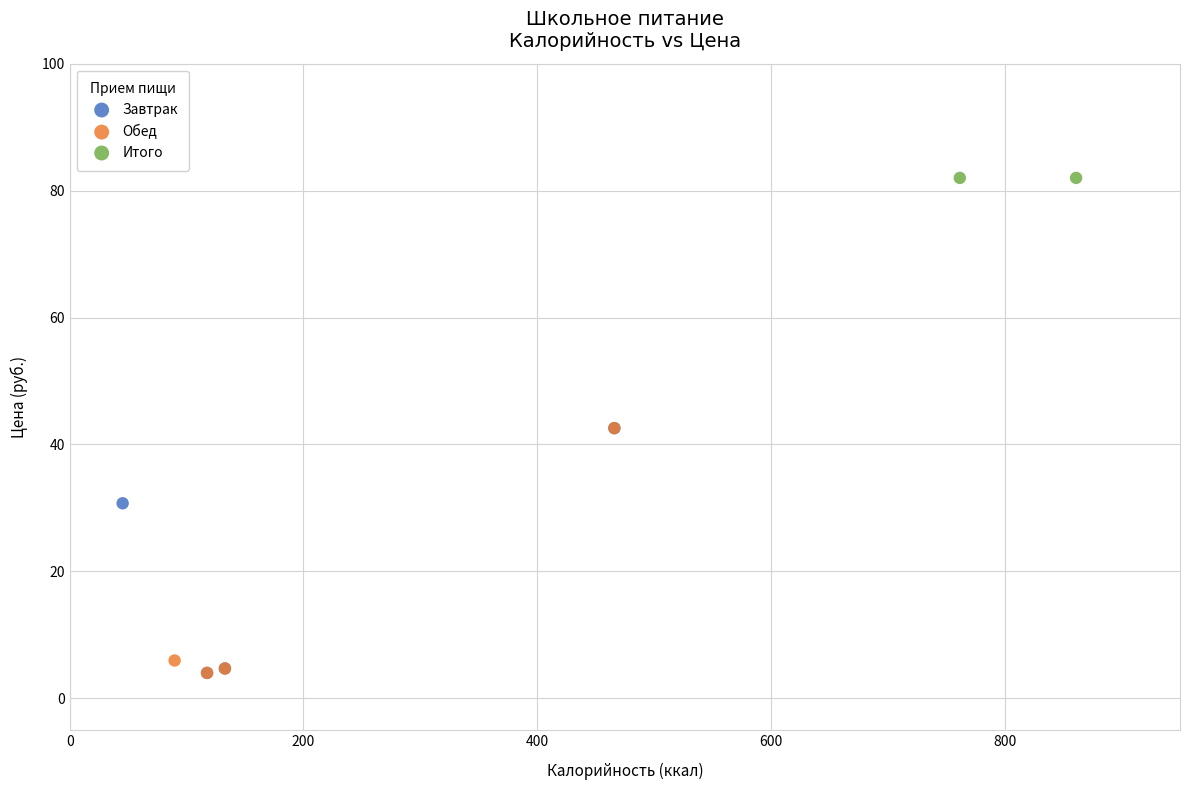

What are all the series names shown in the legend?

Завтрак, Обед, Итого